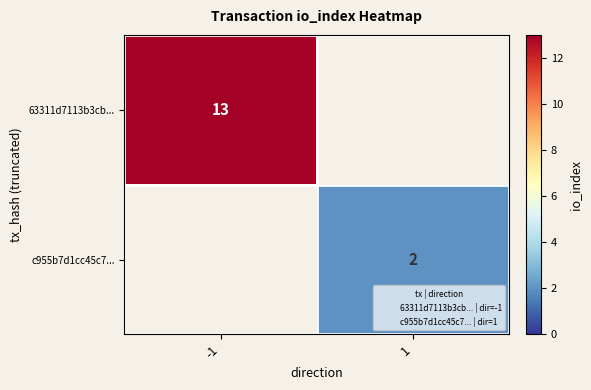

At how many categories does at least one series exceed 3?

1